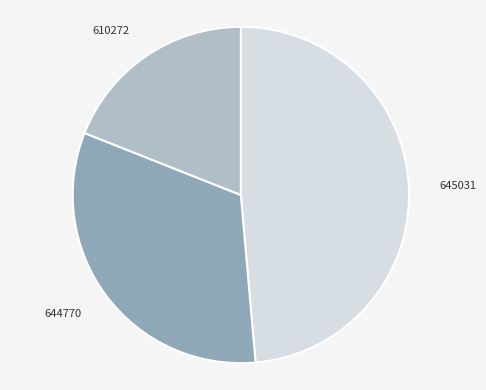

Which slice is the largest?

645031